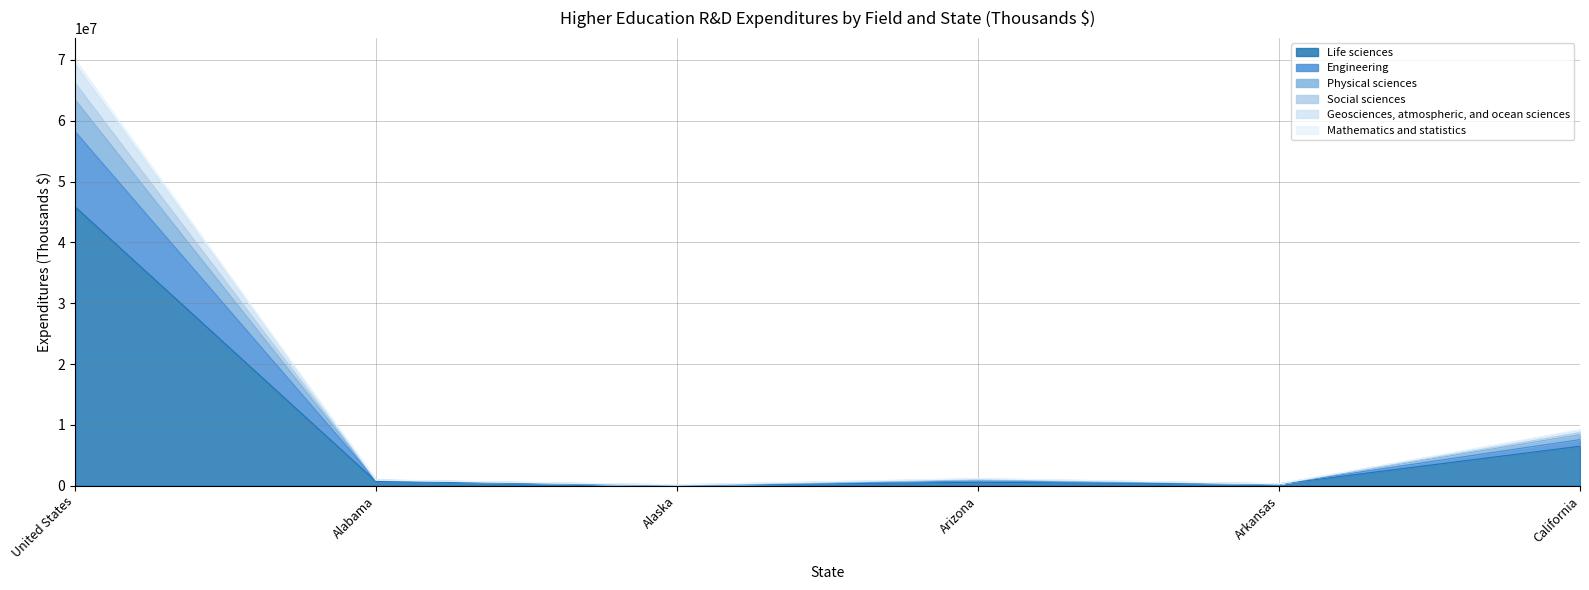

Reading left to right, what are all the values shown in this chart?

Life sciences: 45843545	684486	39013	558016	243626	6487365
Engineering: 58217388	860903	55274	774745	282169	7571524
Physical sciences: 69363149	942444	143970	1152410	303938	9133970
Social sciences: 70116346	944384	144424	1161235	304754	9198473
Geosciences, atmospheric, and ocean sciences: 66201509	921441	71385	1031450	299632	8708188
Mathematics and statistics: 63454944	904888	68398	931134	294513	8404366